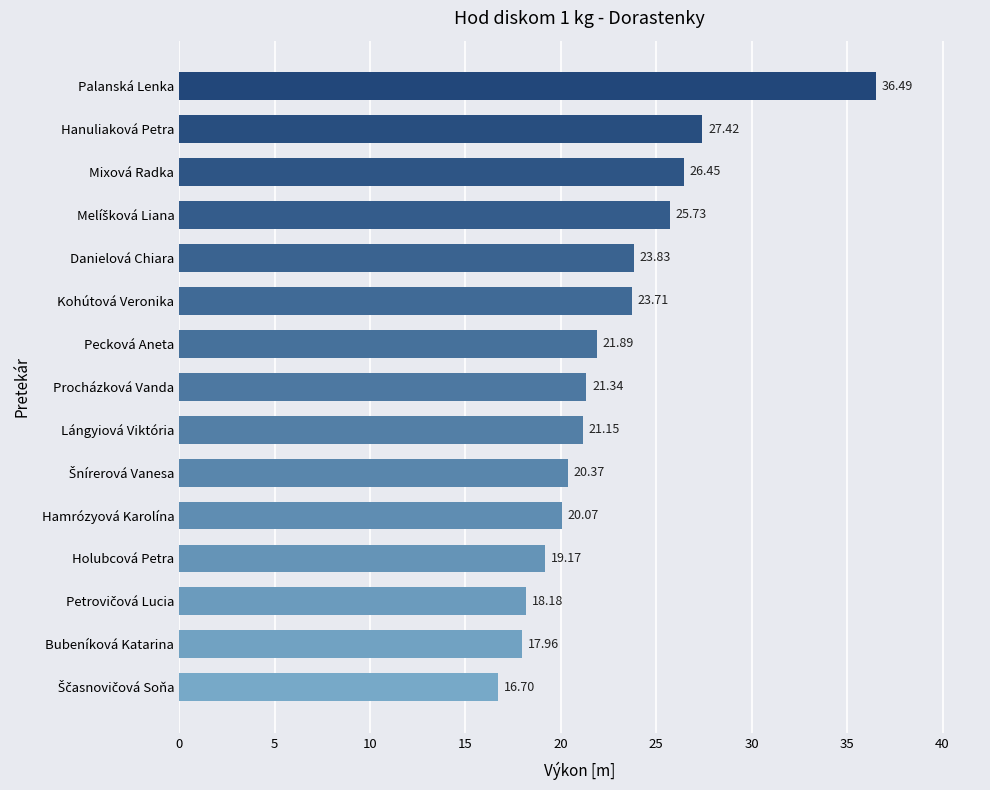

What is the ratio of the value at Hamrózyová Karolína to the value at Holubcová Petra?

1.0